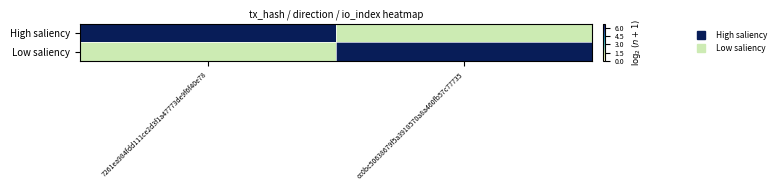

What is the total value across all series at cc0bc50638679f5a3918570a8a460fb57c77735?

8.4